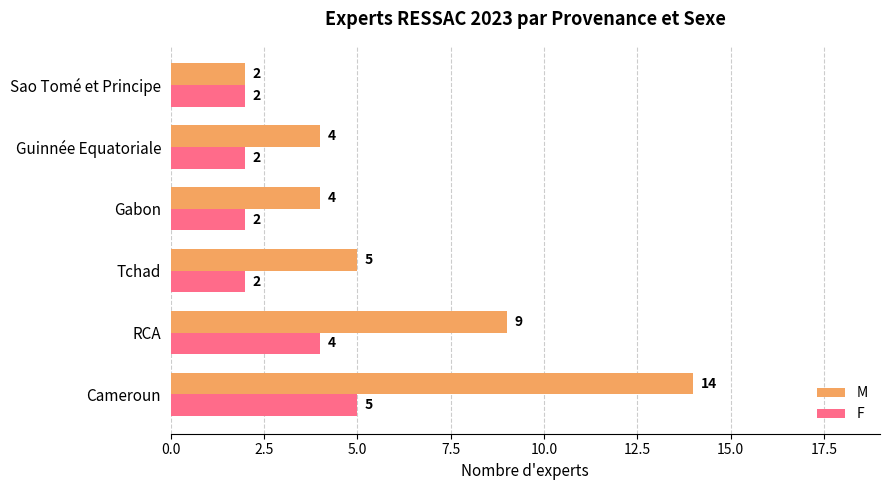

Which series has the largest range (max minus min)?

M